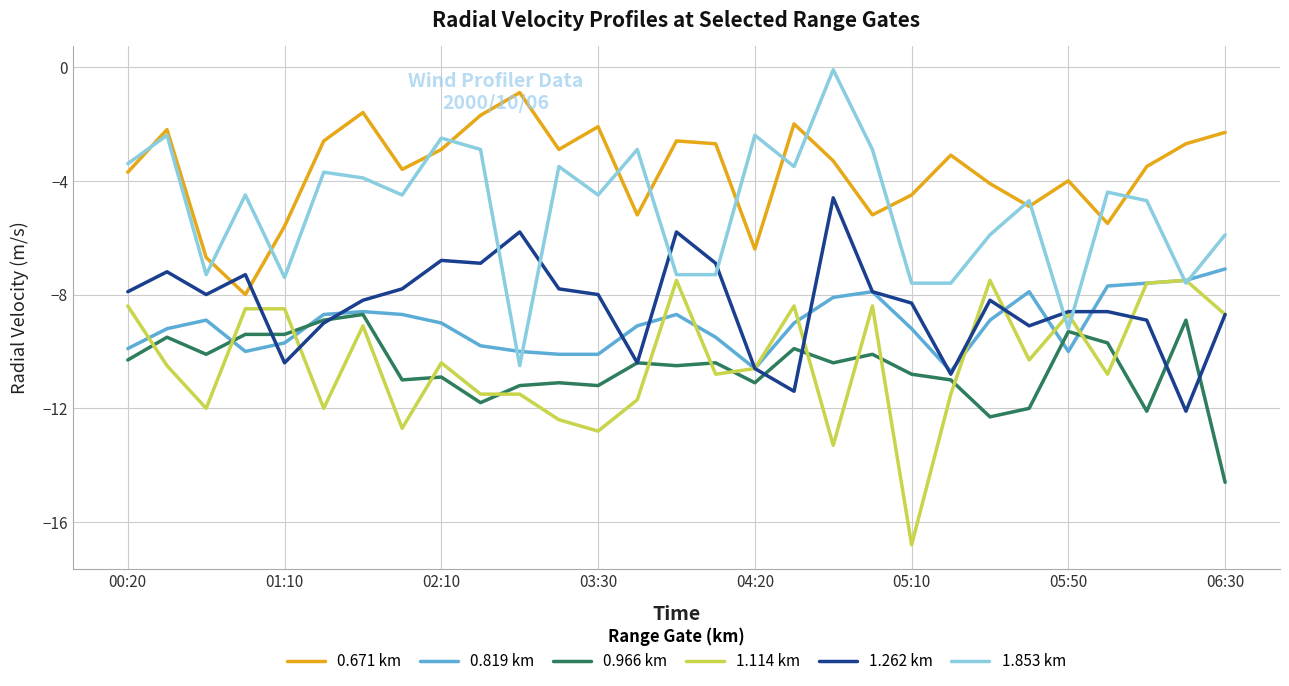

Which series has the largest range (max minus min)?

1.853 km